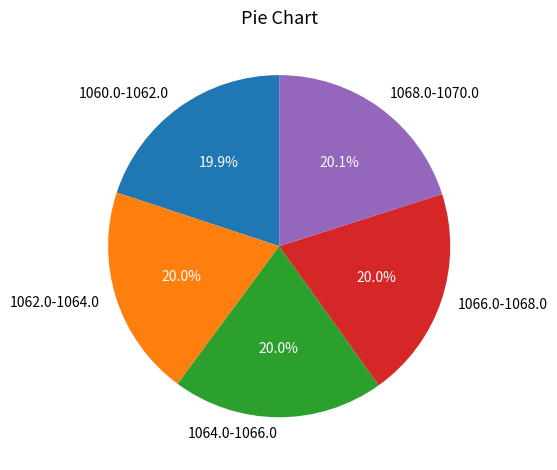

To the nearest percent, what is the average slice percentage?

20%